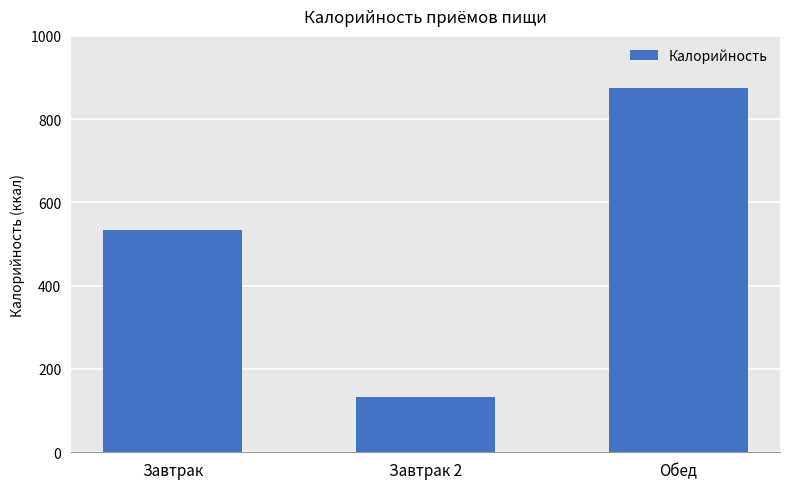

Rank the categories by value from highest to lowest.

Обед, Завтрак, Завтрак 2